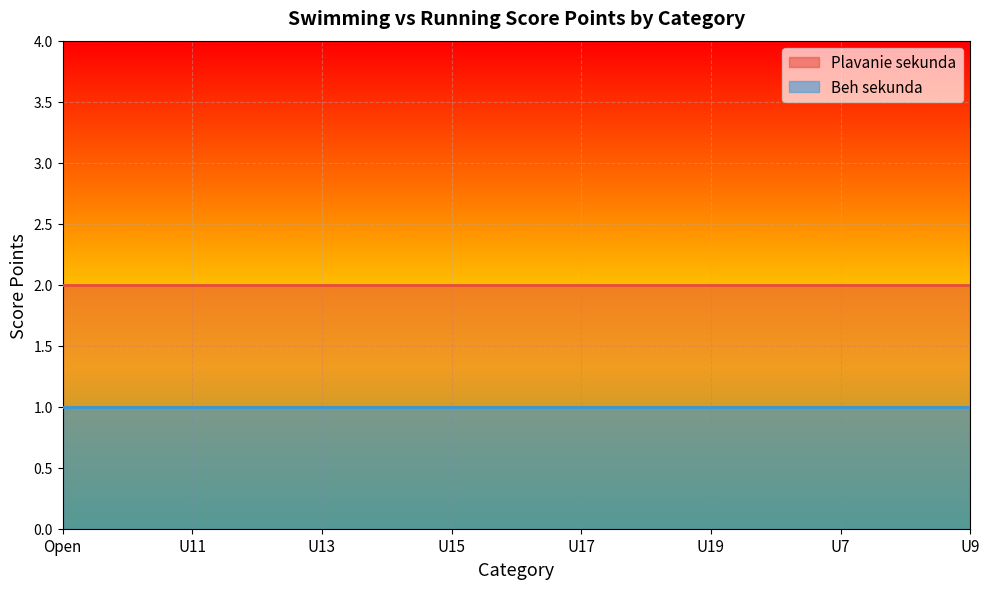

Does the chart display data point markers on the line(s)?

No